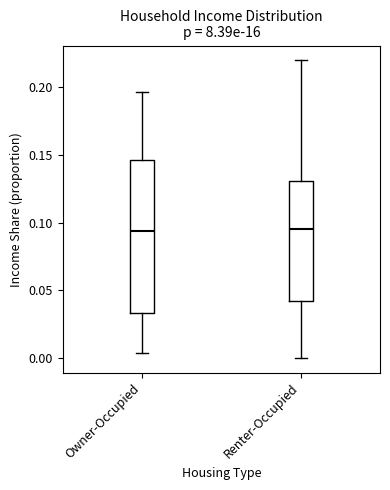

Which box is the tallest, from its lower edge to its upper edge?

Owner-Occupied